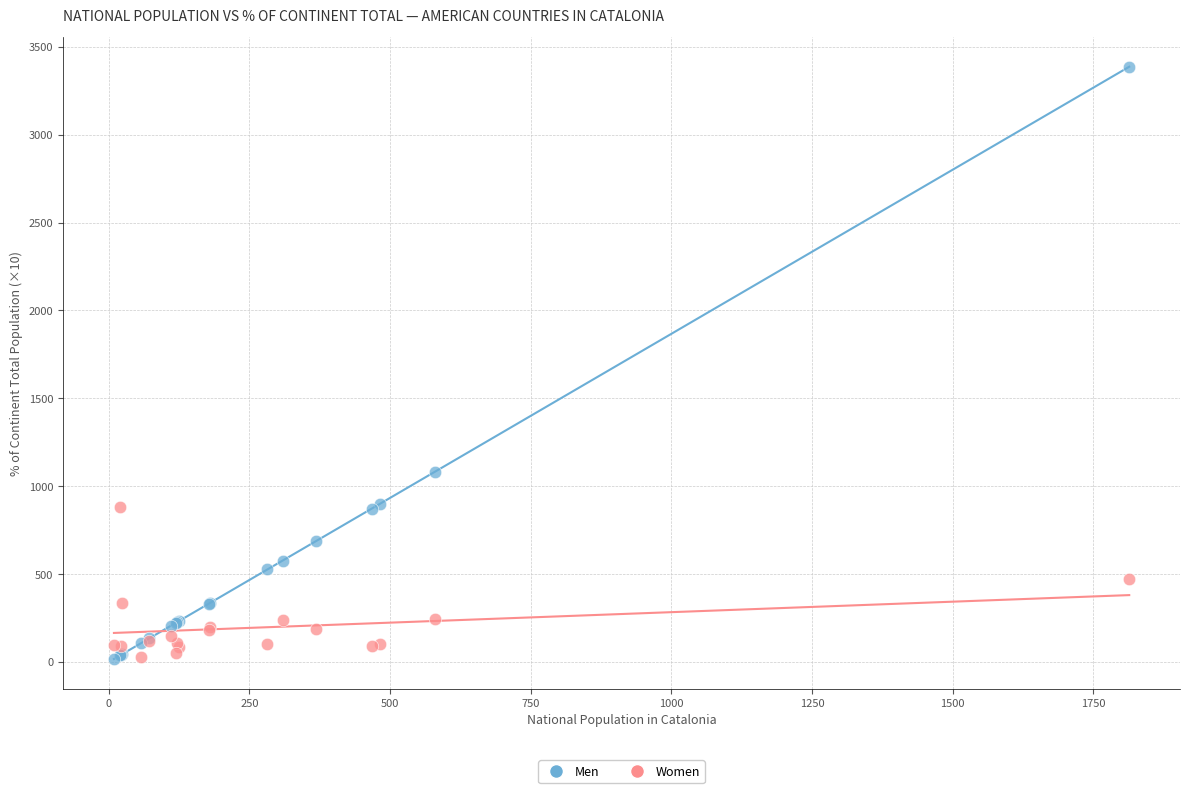

Which series reaches the maximum Y coordinate?

Men